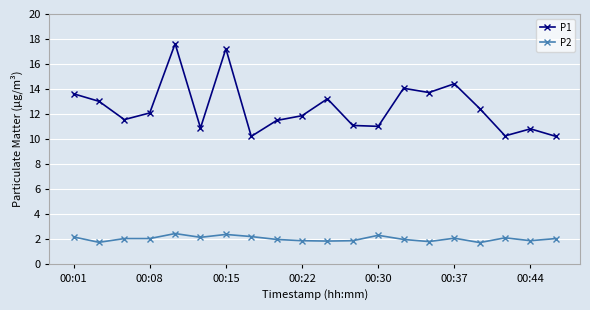

How many lines are shown in the chart?

2